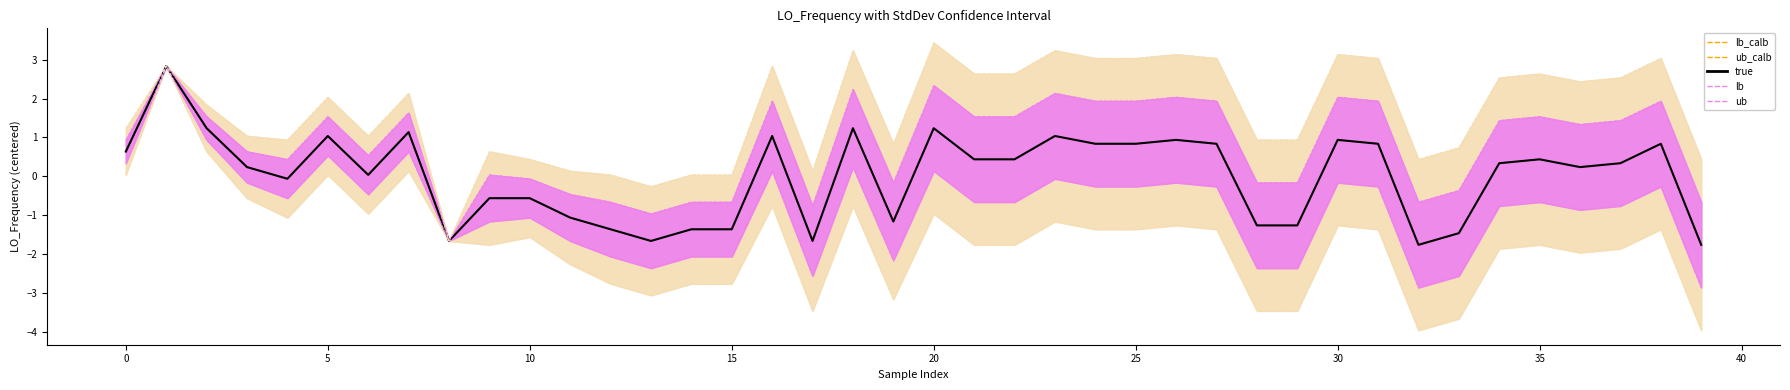

At which category does the chart reach its minimum across all series?

32